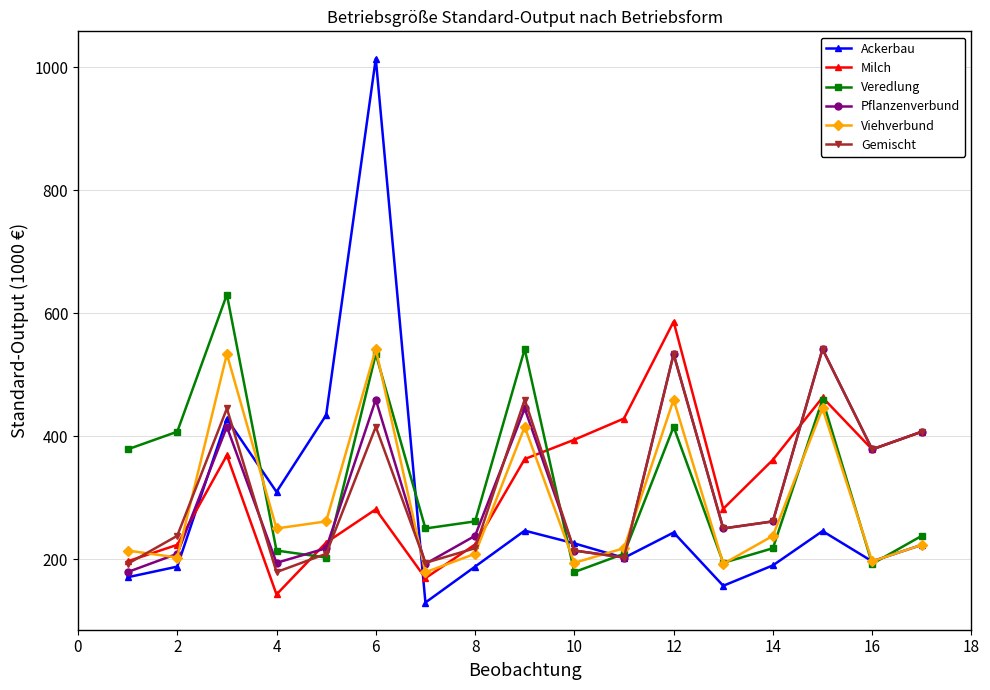

True or false: Veredlung and Pflanzenverbund intersect in this chart.

True